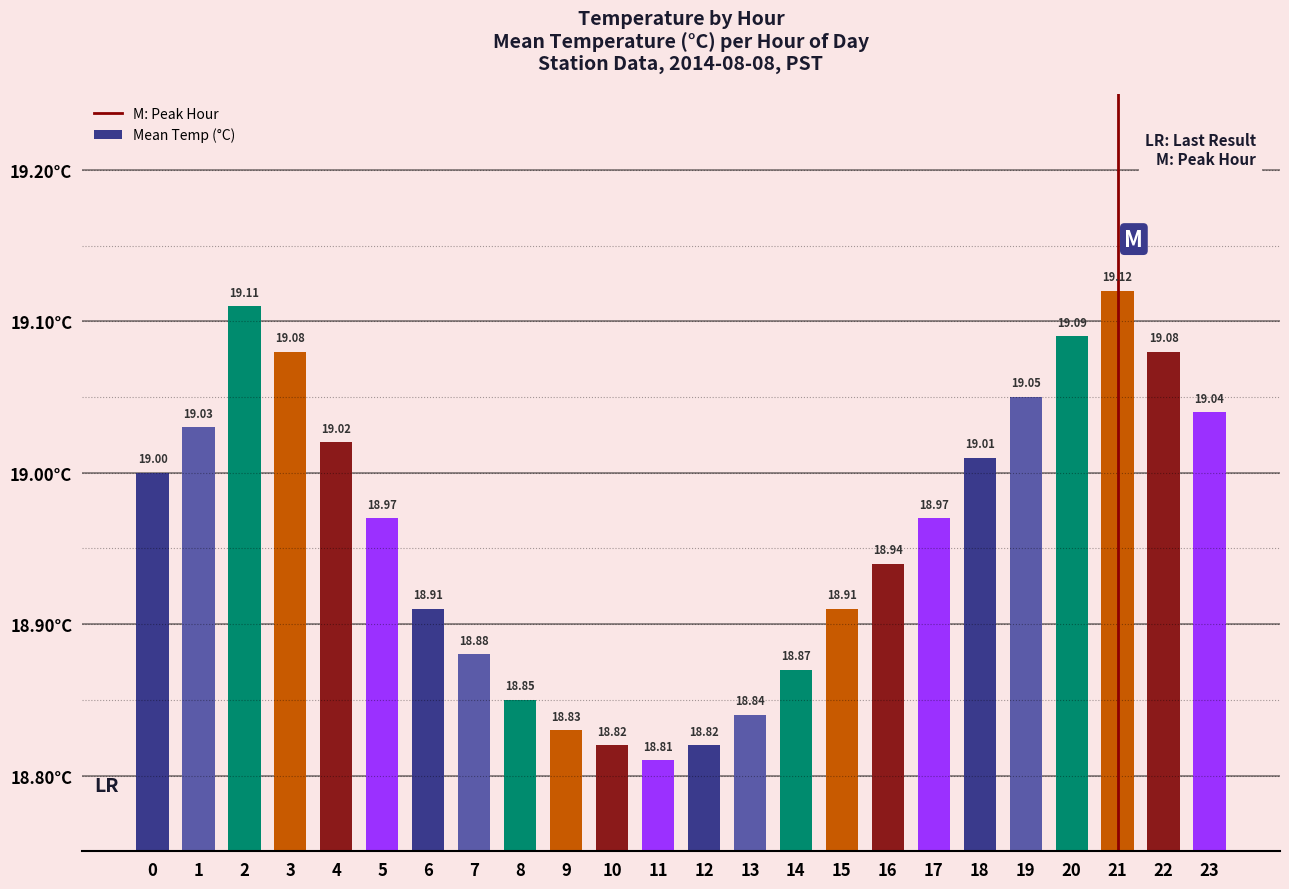

What is the value of the 22nd bar from the left?

19.1